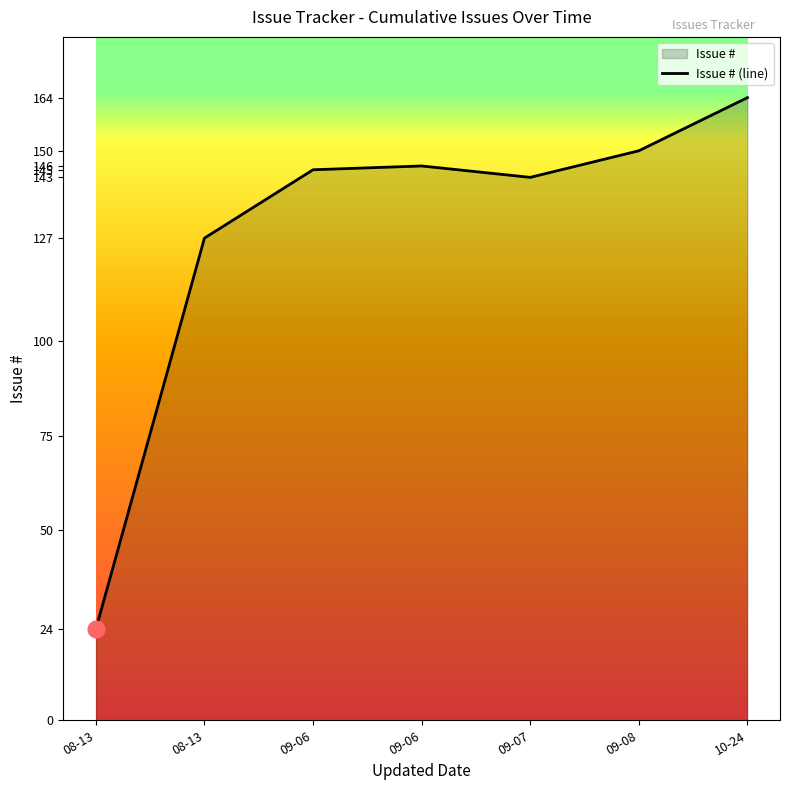

Between 2010-08-13 and 2010-10-24, which is larger?

2010-10-24